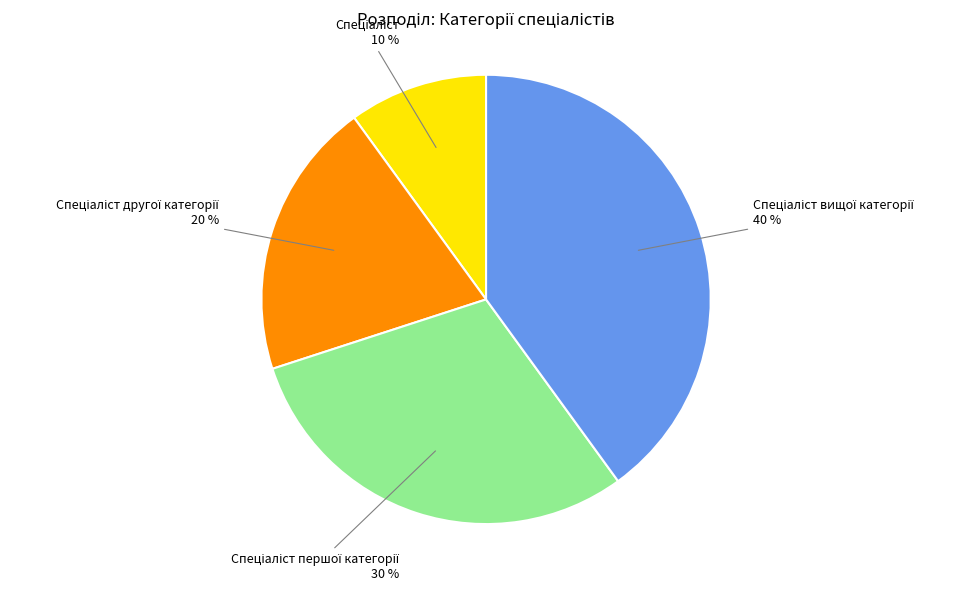

To the nearest percent, what is the difference between the largest and smallest slice percentages?

30%